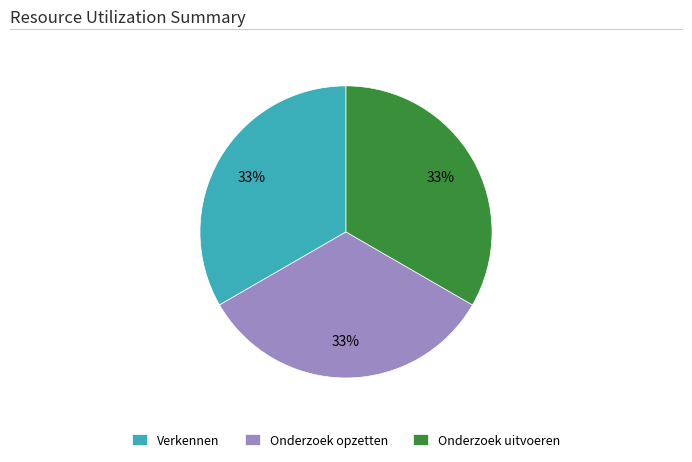

How many segments does this pie chart have?

3